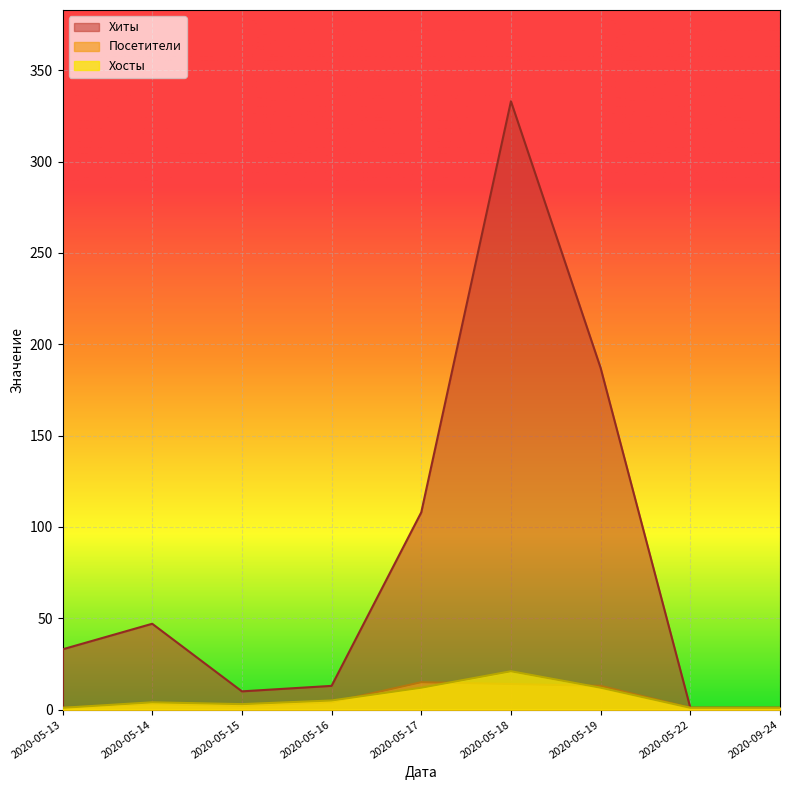

Where is the first local maximum for Посетители?

2020-05-14